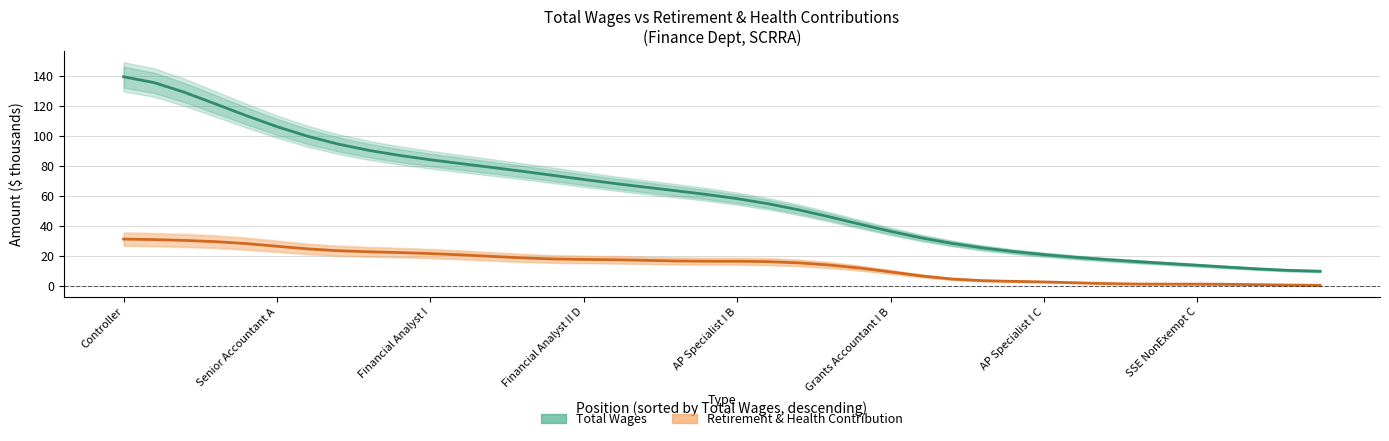

What is the difference between the second highest and minimum values in the Retirement & Health Contribution series?

30.6